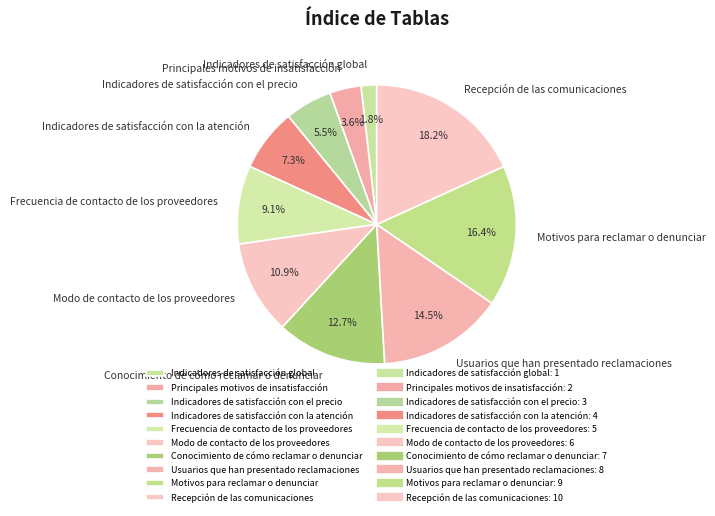

Combined, do Indicadores de satisfacción con la atención and Conocimiento de cómo reclamar o denunciar account for over 50%?

No